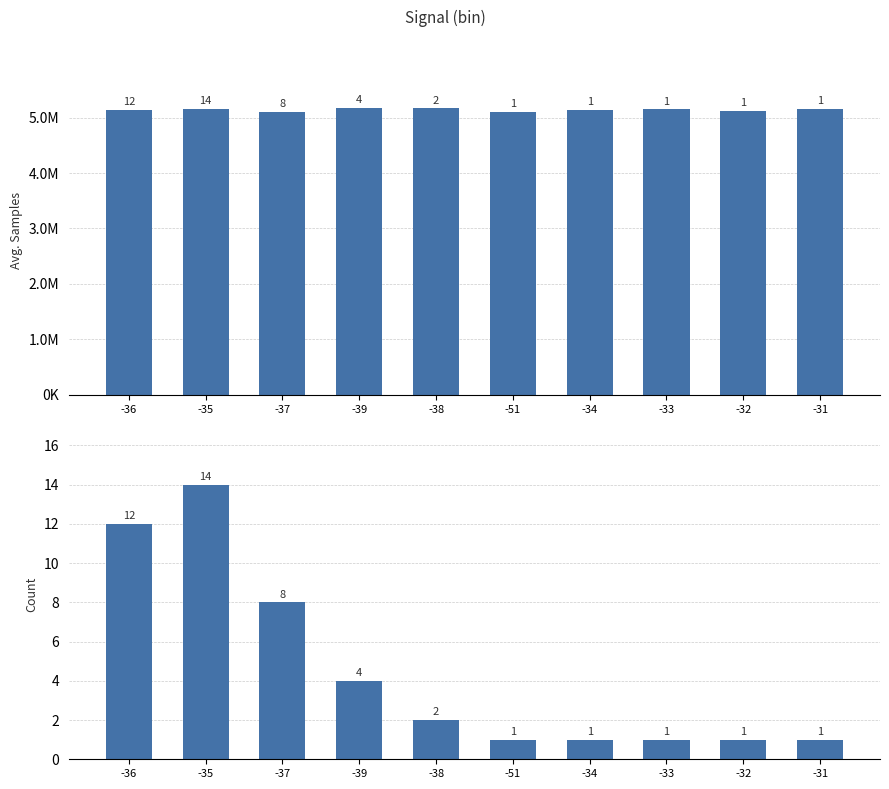

How many series are shown in this chart?

2